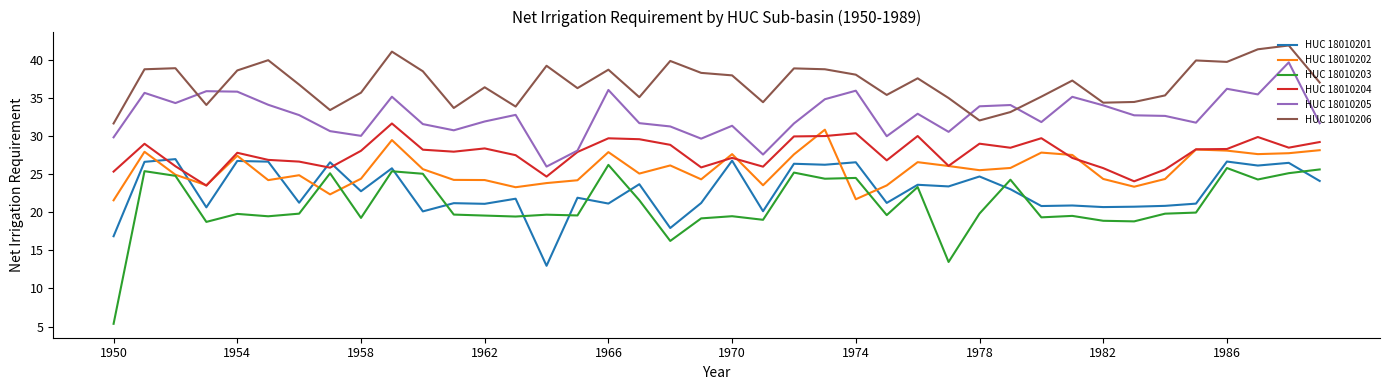

What is the minimum value shown in the chart?

5.4